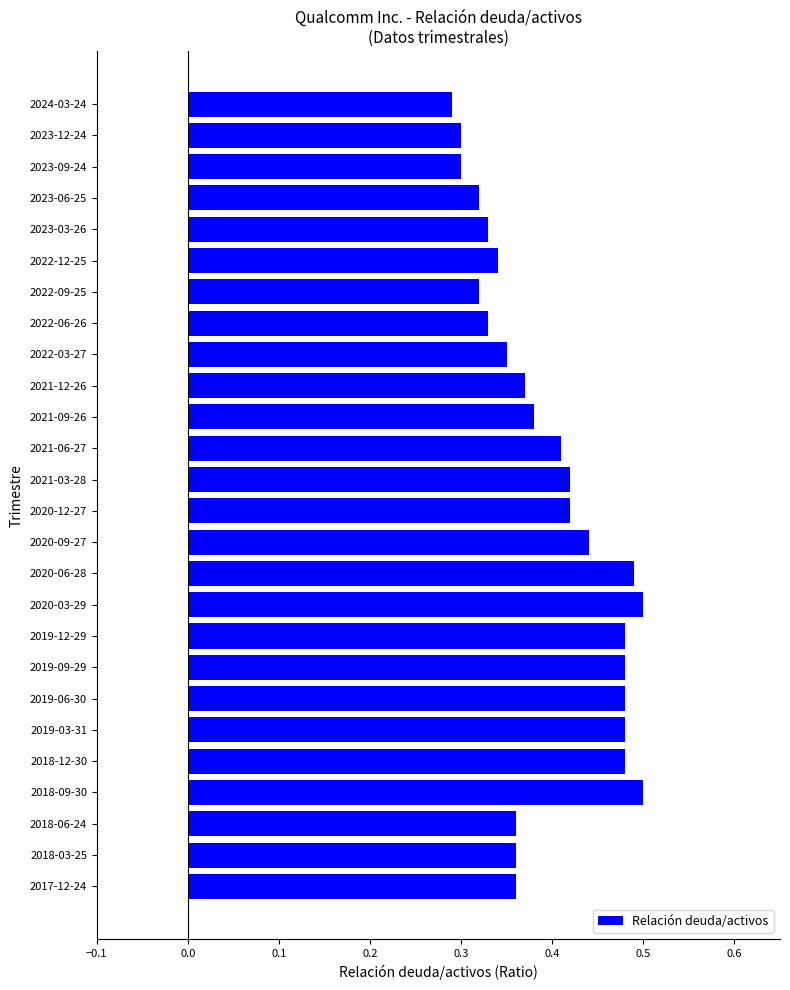

How many values are between 0 and 1?

26